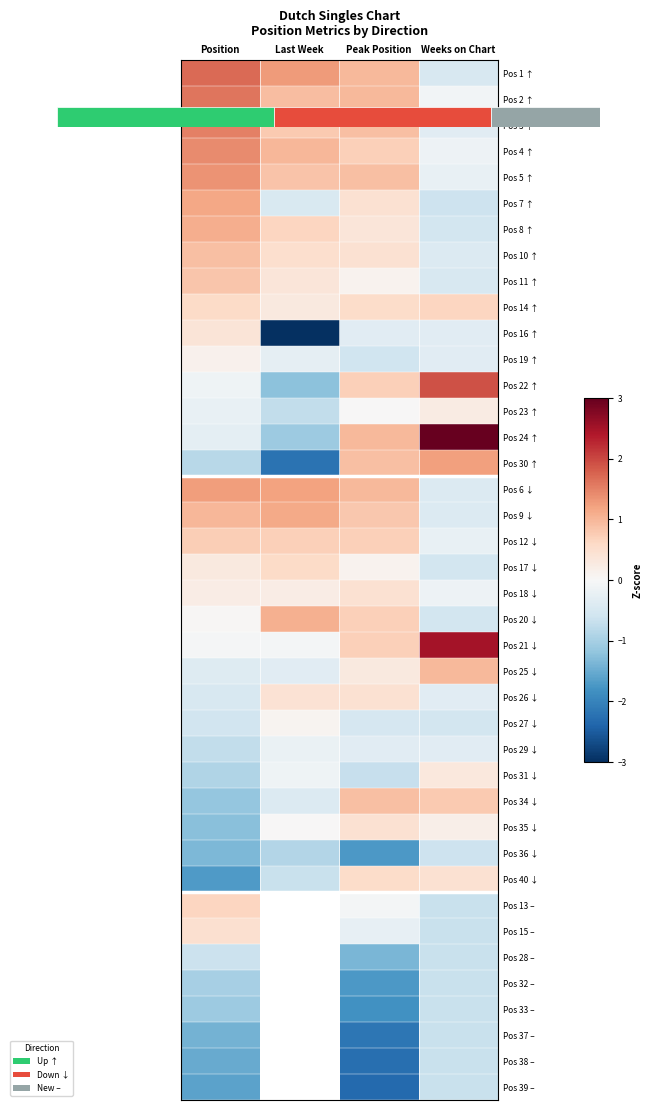

Which series has the widest spread of values?

Pos 24 ↑